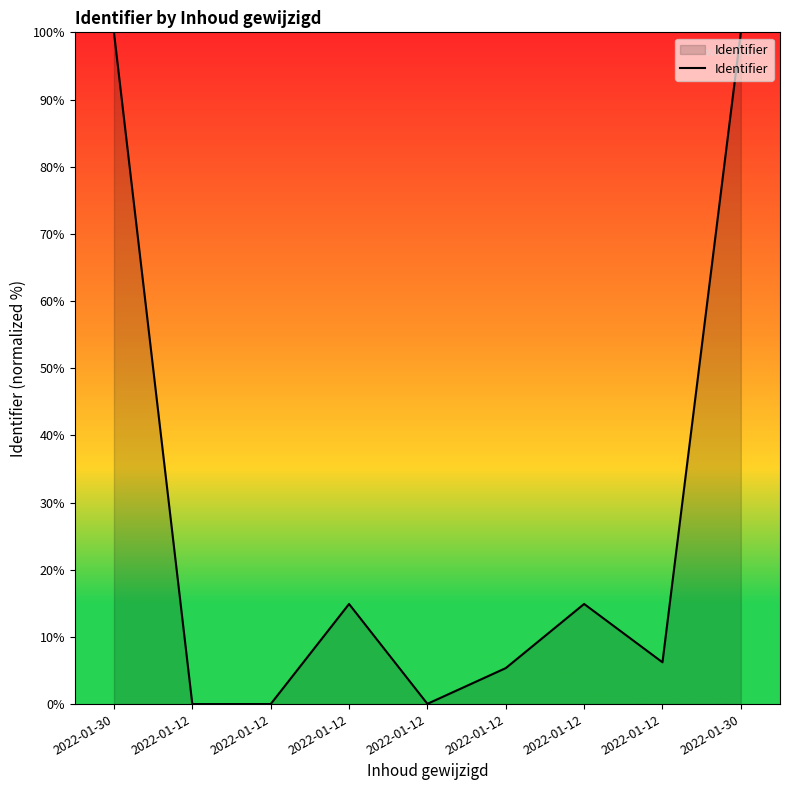

How many lines are shown in the chart?

1